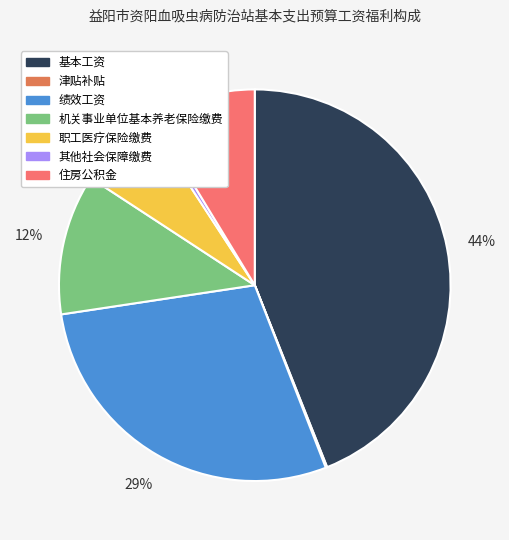

Is it true that 津贴补贴 is 1% of the pie?

False